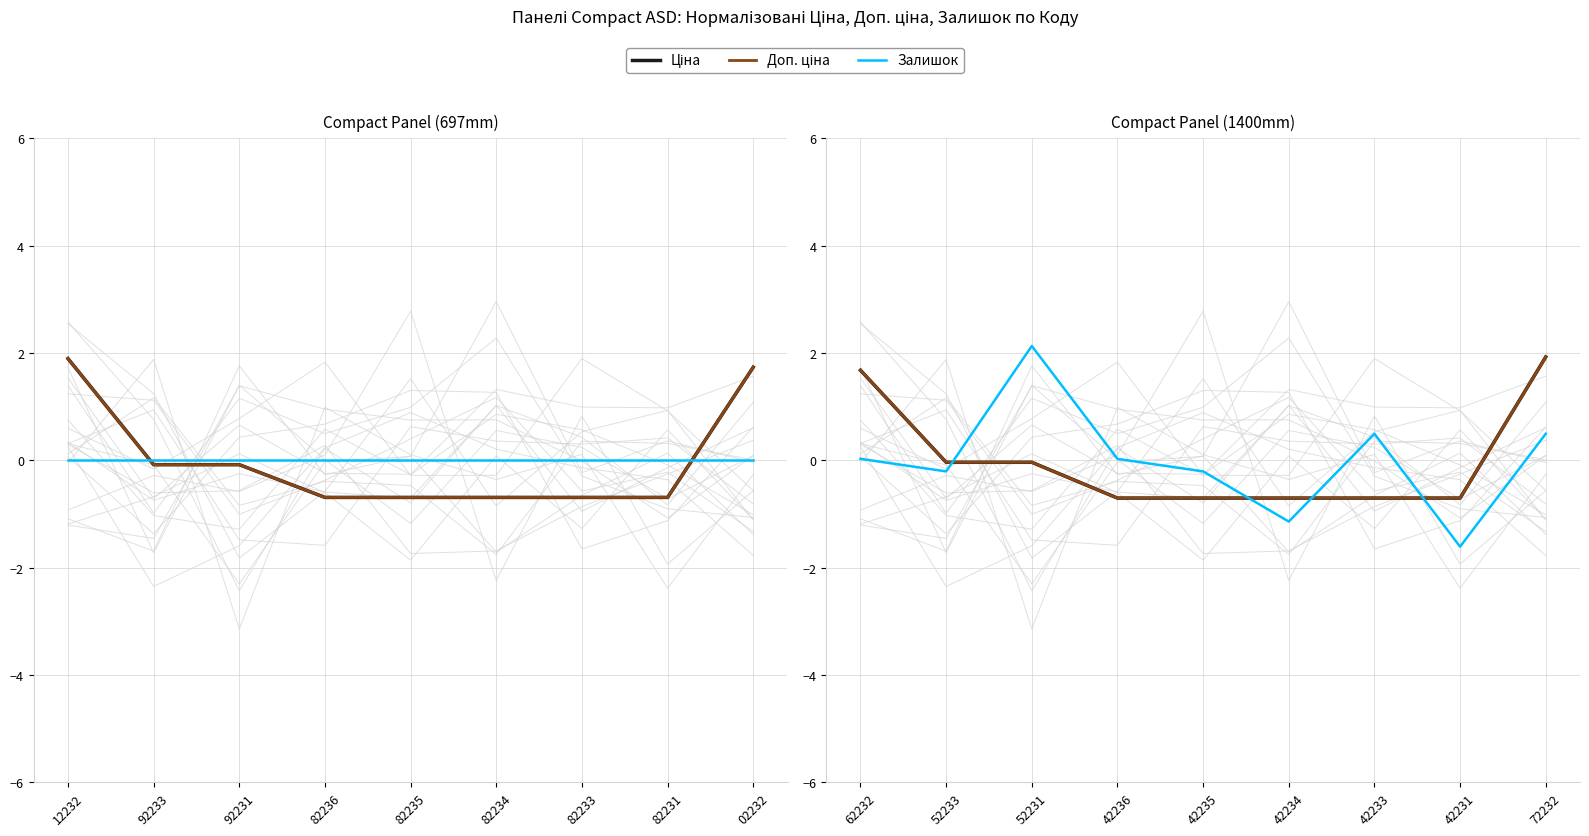

Count the number of categories in the chart.

9